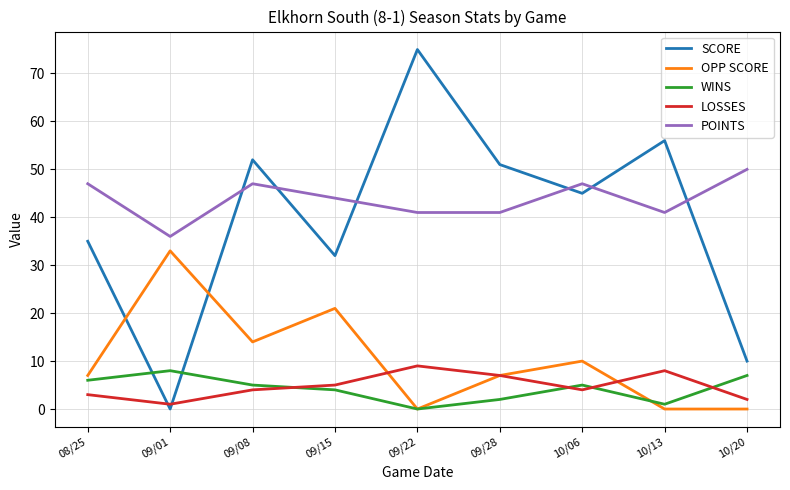

How many lines are shown in the chart?

5